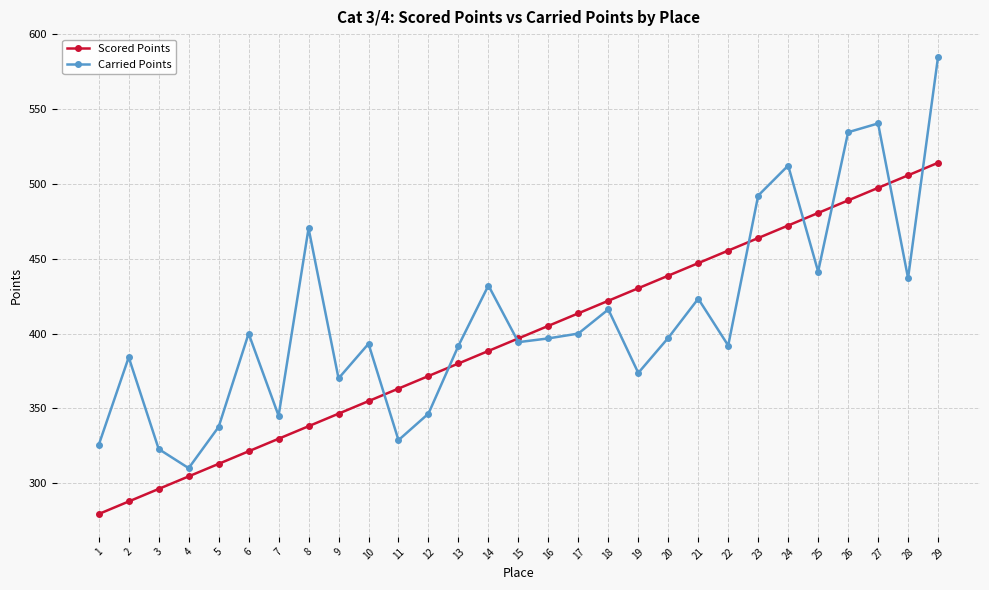

At 14, list the series in order from smallest to largest.

Scored Points, Carried Points